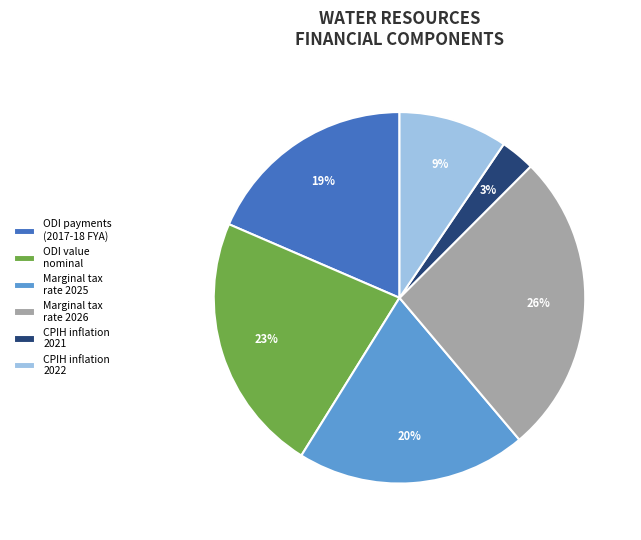

To the nearest percent, what percentage of the pie is ODI value nominal?

23%